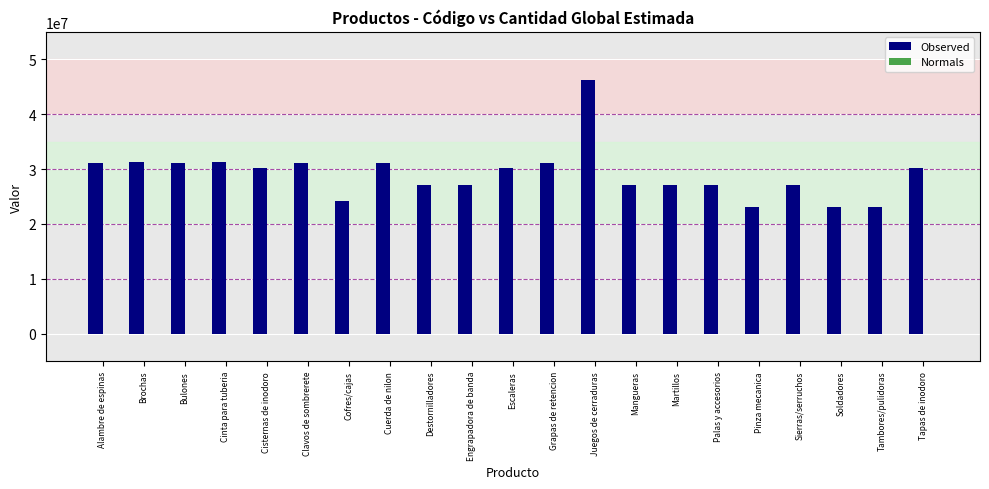

At which category is the sum across all series the highest?

Juegos de cerraduras